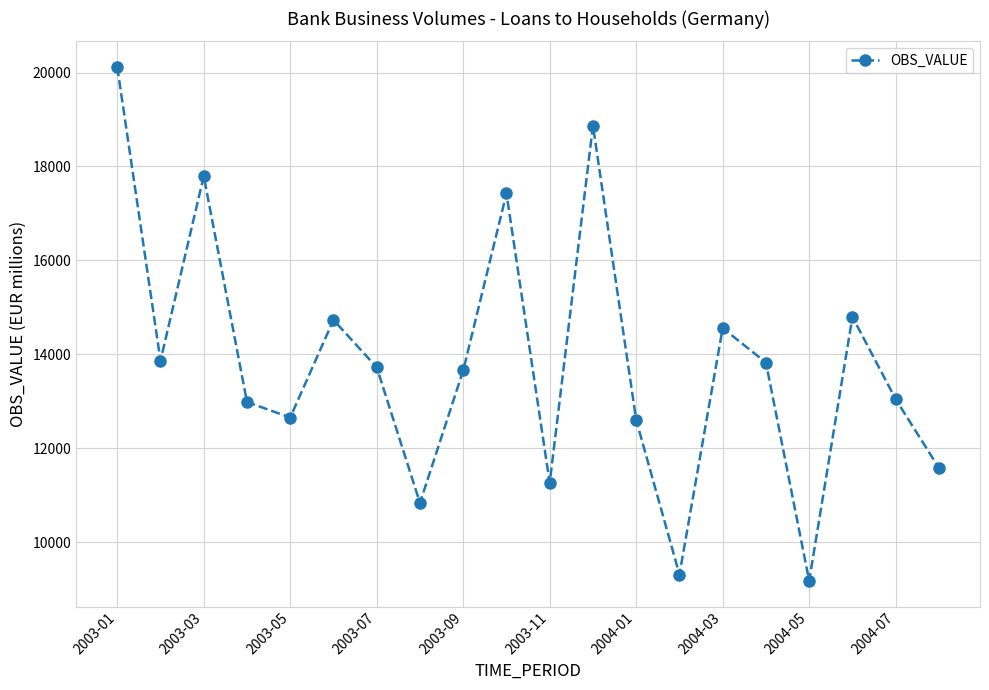

What is the difference between the second highest and second lowest values?

9558